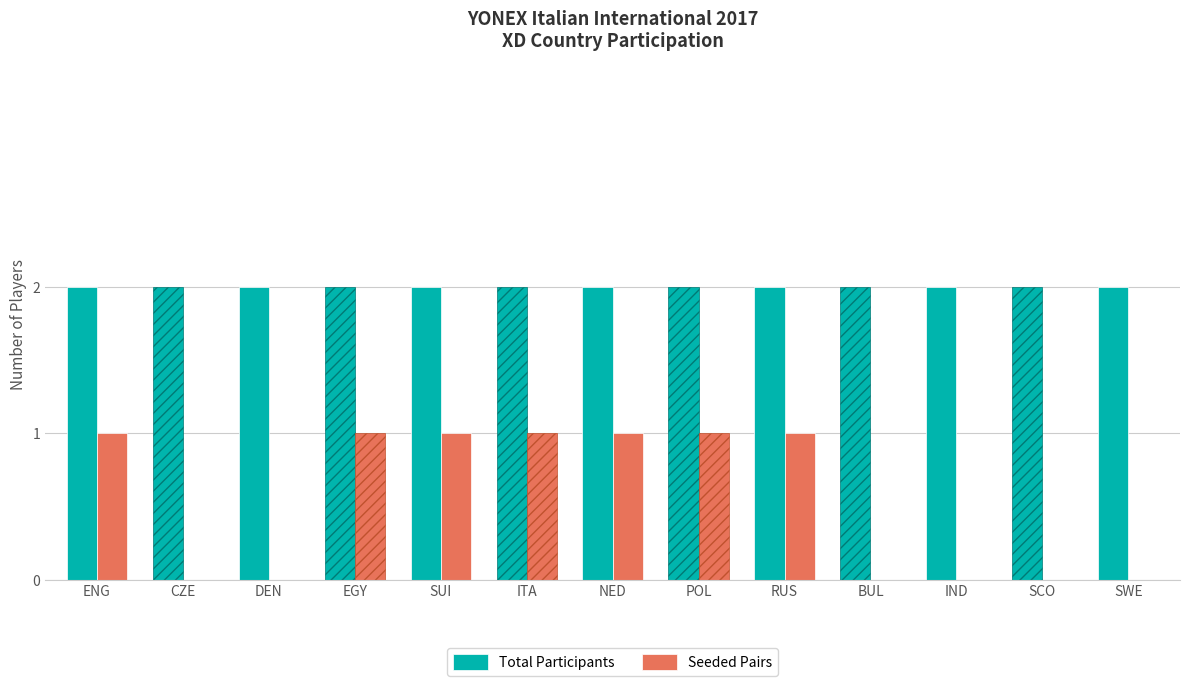

Which series changed the most between EGY and IND?

Seeded Pairs